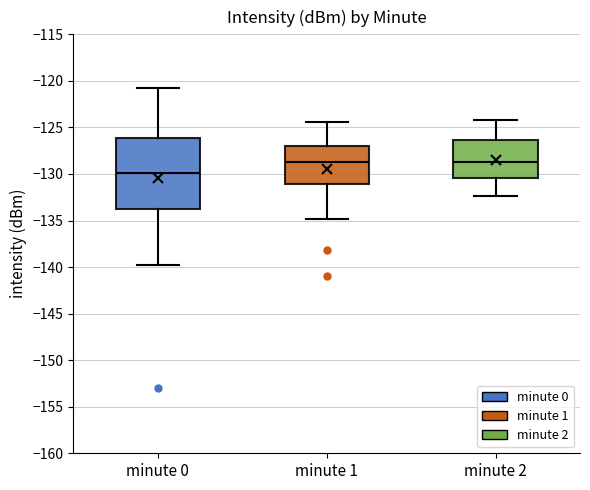

Reading left to right, read every box against the y-axis: the position of its median line, the range the box covers, and the ends of its whiskers. The values are not printed on the chart, so give them approximately, as read against the axis.

minute 0: median -130.0, box -134.0 to -126.0, whiskers -139.5 to -121.0
minute 1: median -128.5, box -131.0 to -127.0, whiskers -135.0 to -124.5
minute 2: median -128.5, box -130.5 to -126.5, whiskers -132.5 to -124.0